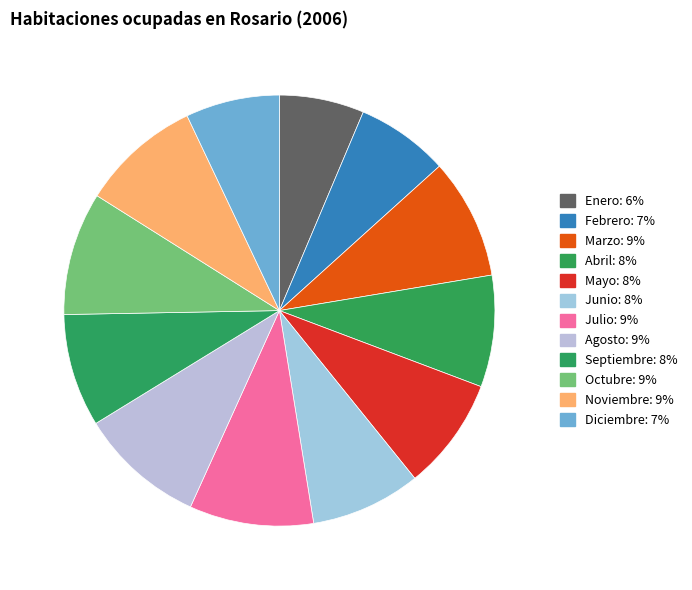

How many segments does this pie chart have?

12